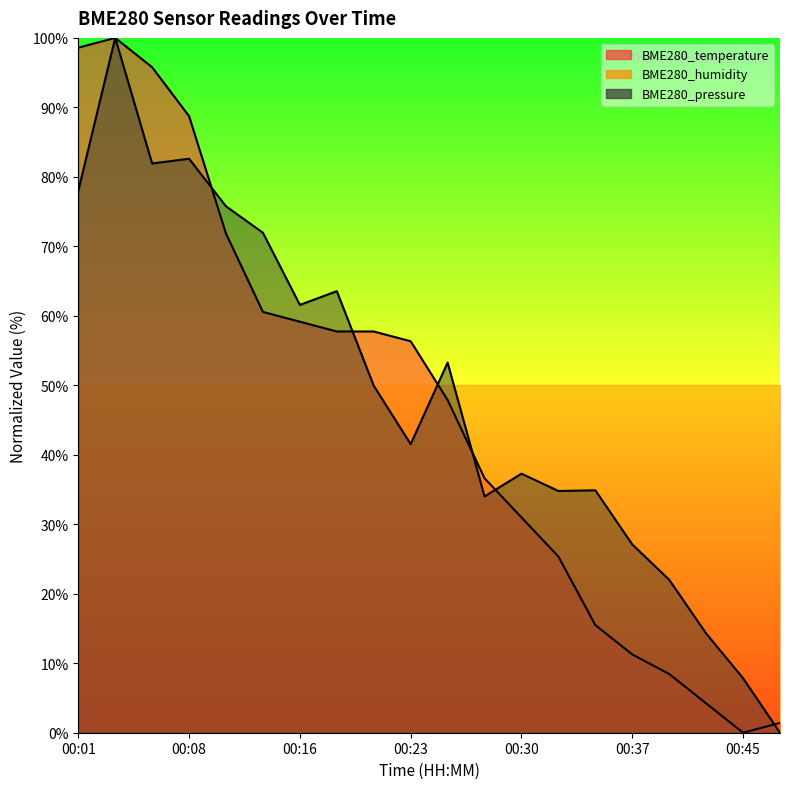

Which series has the widest spread of values?

BME280_temperature